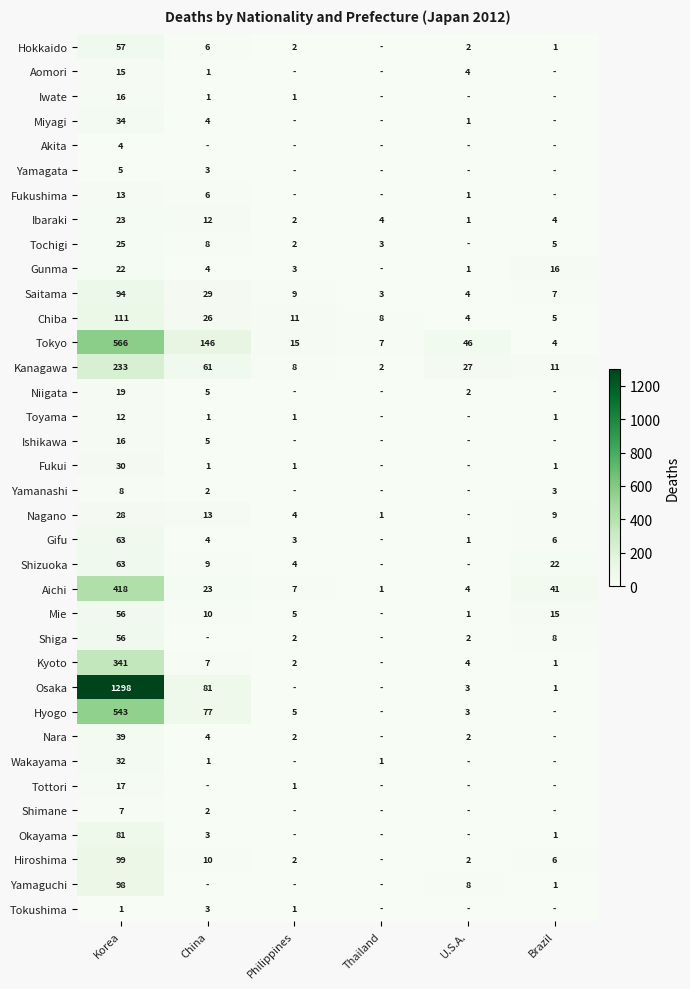

What is the average value of the Kanagawa series?

57